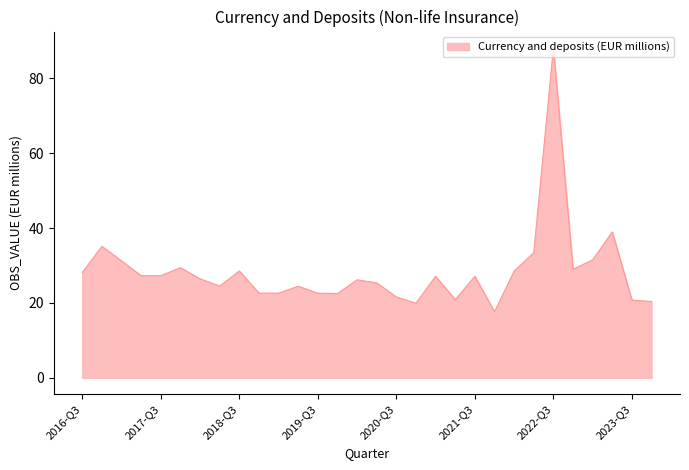

What is the difference between the maximum and minimum values?

70.5